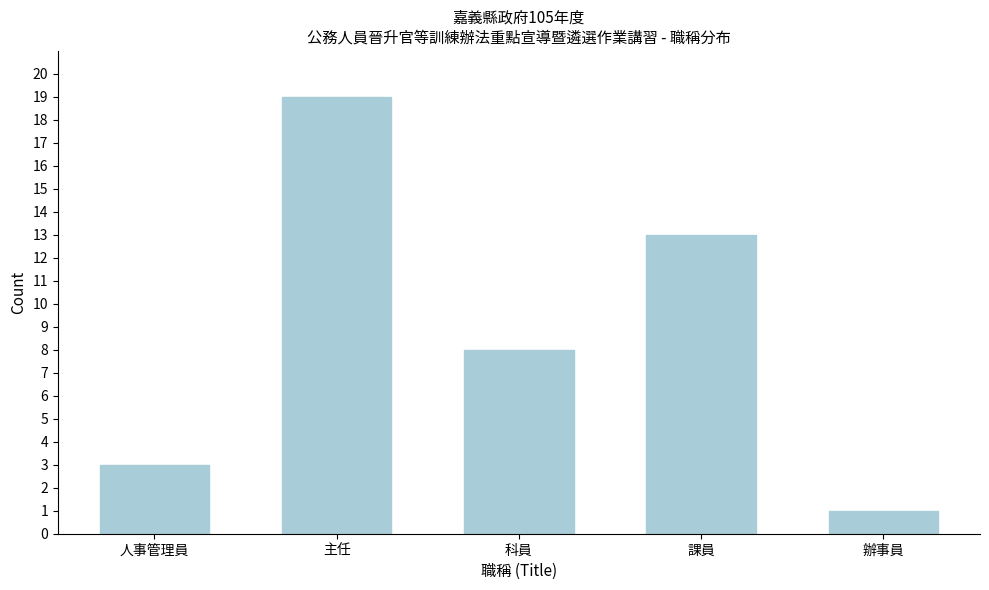

Reading left to right, list all the values displayed in this chart.

3	19	8	13	1